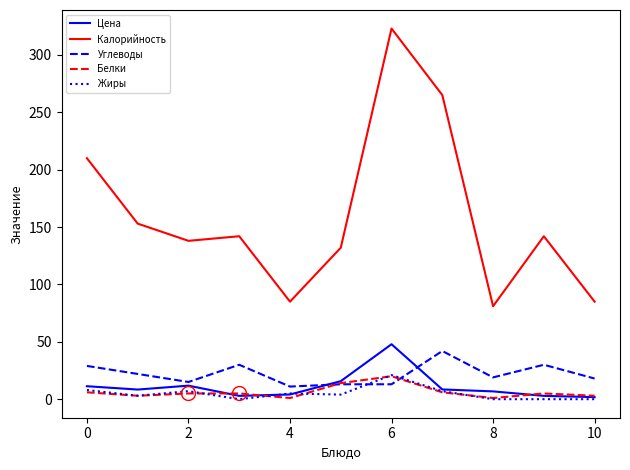

Which series has the largest range (max minus min)?

Калорийность